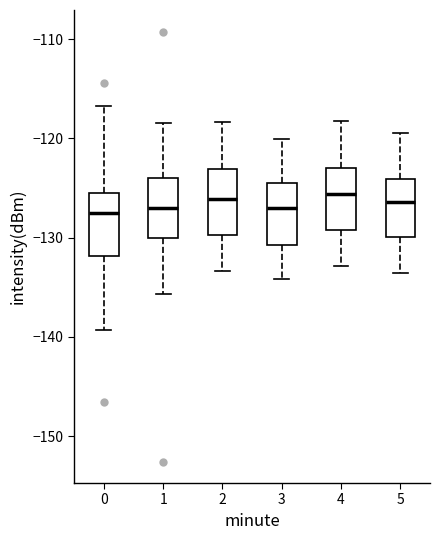

Where does the lower whisker of the box at x = 3 end on the y-axis? The values are not printed on the chart, so give them approximately, as read against the axis.

-134